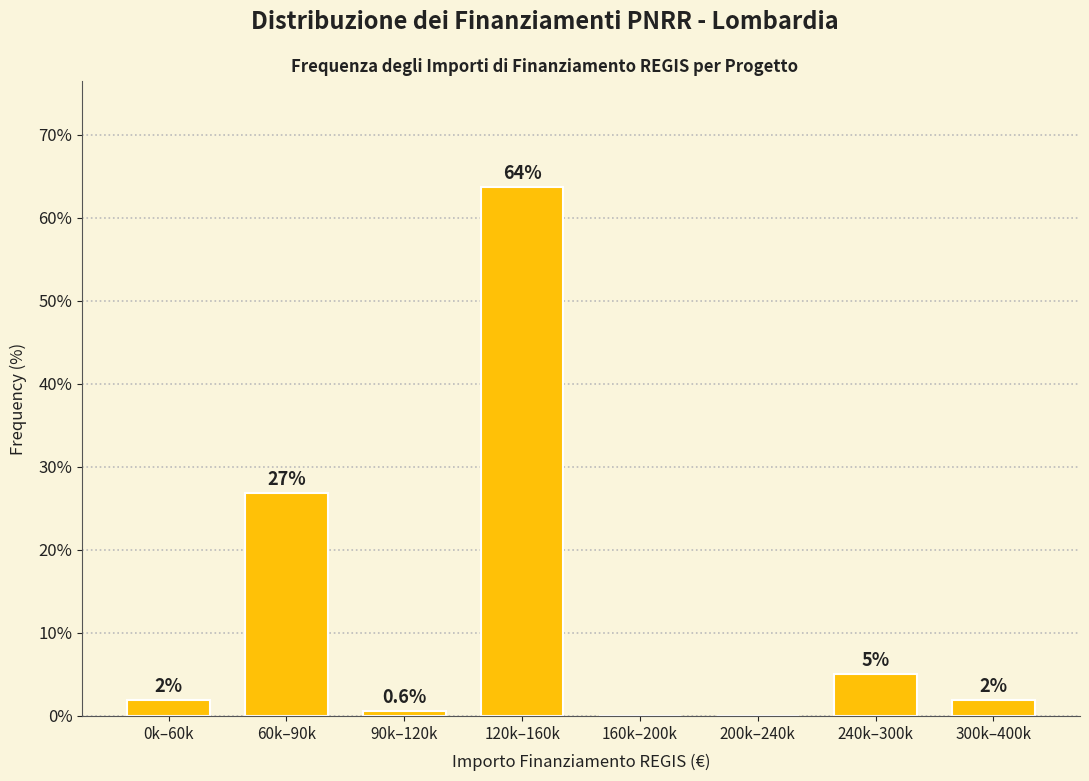

At which category does the chart reach its peak across all series?

120k–160k